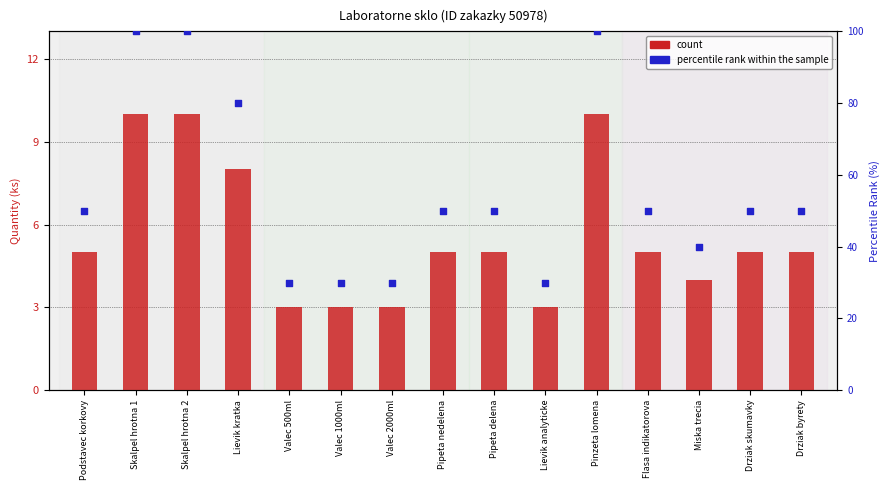

Which series contains the lowest Y value?

count